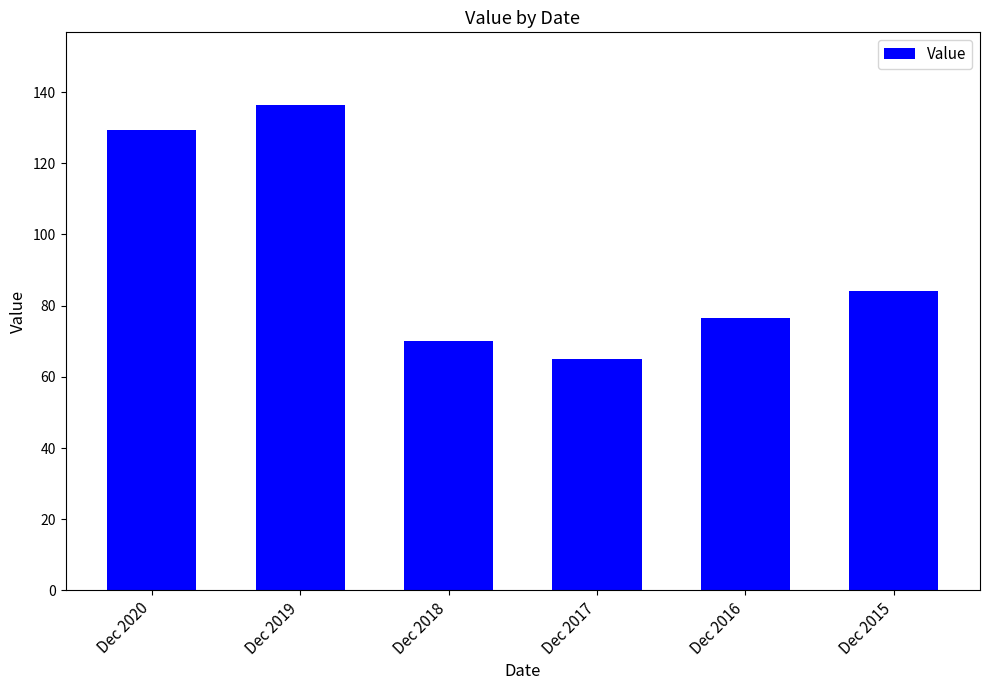

Where does the data first go above 84?

Dec 2020